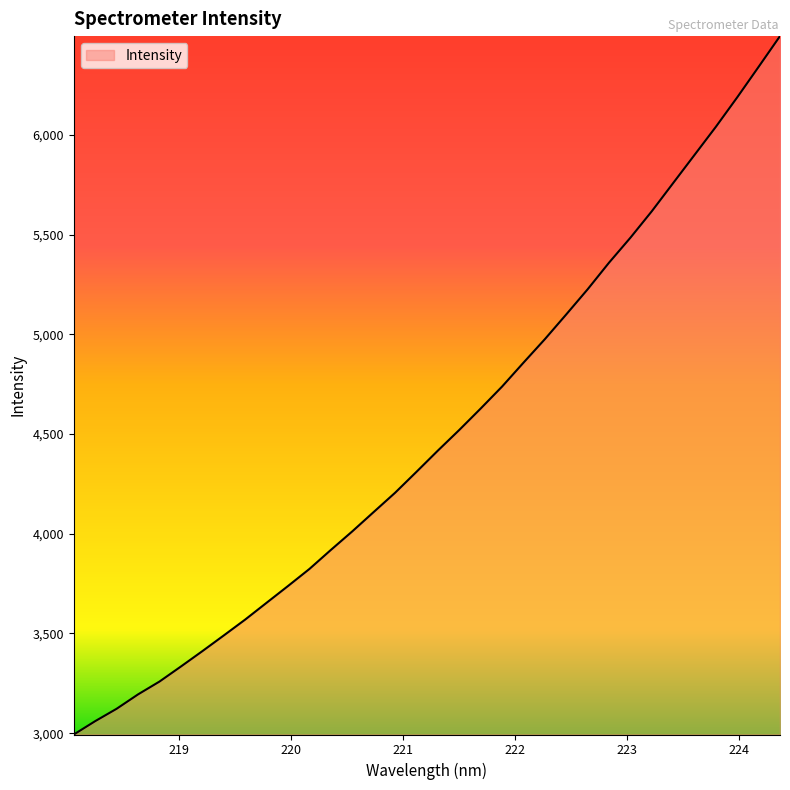

What is the minimum value shown in the chart?

2993.2